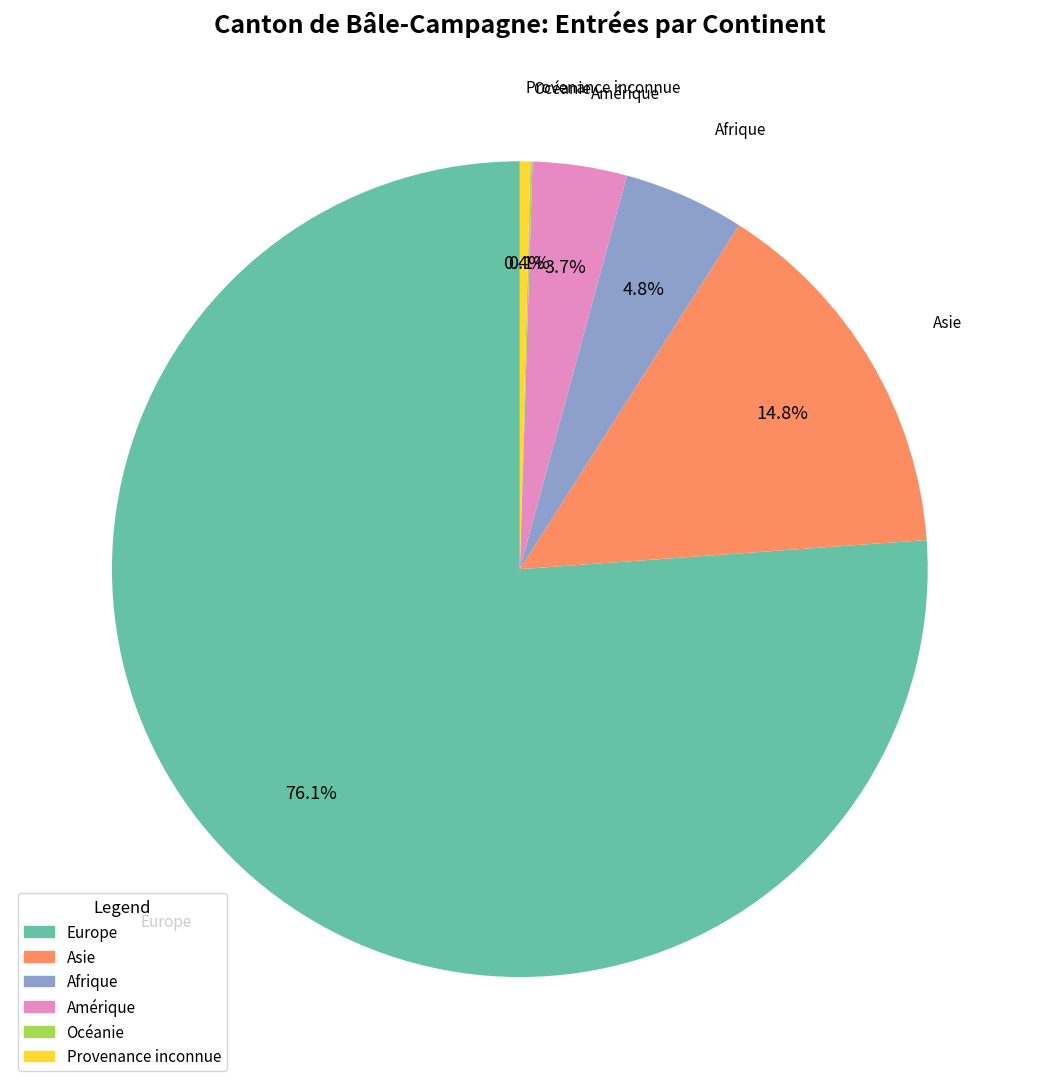

Does Europe represent more than half of the total?

Yes